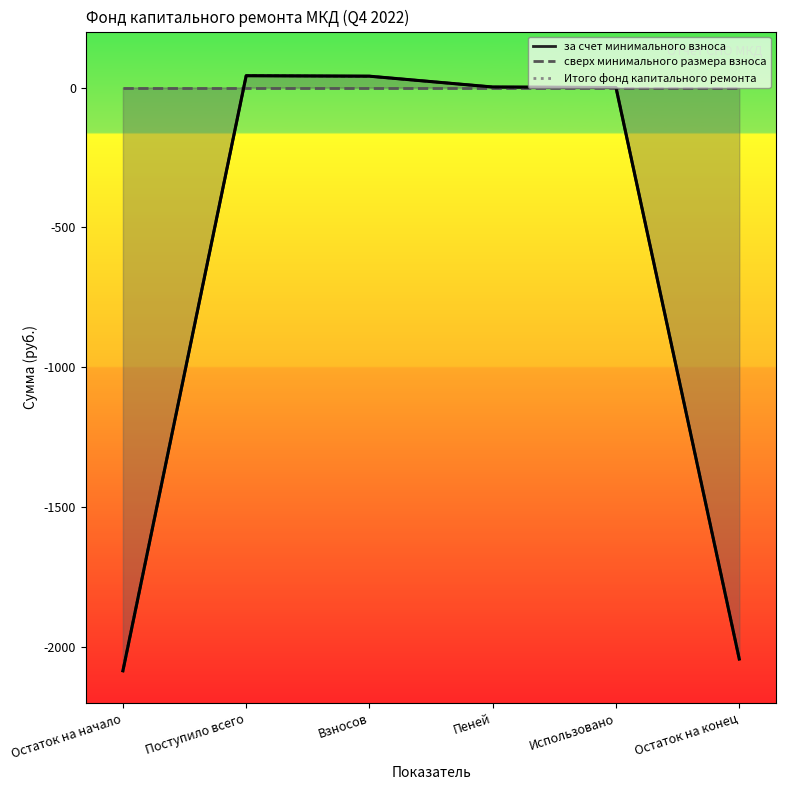

True or false: за счет минимального взноса and Итого фонд капитального ремонта intersect in this chart.

False